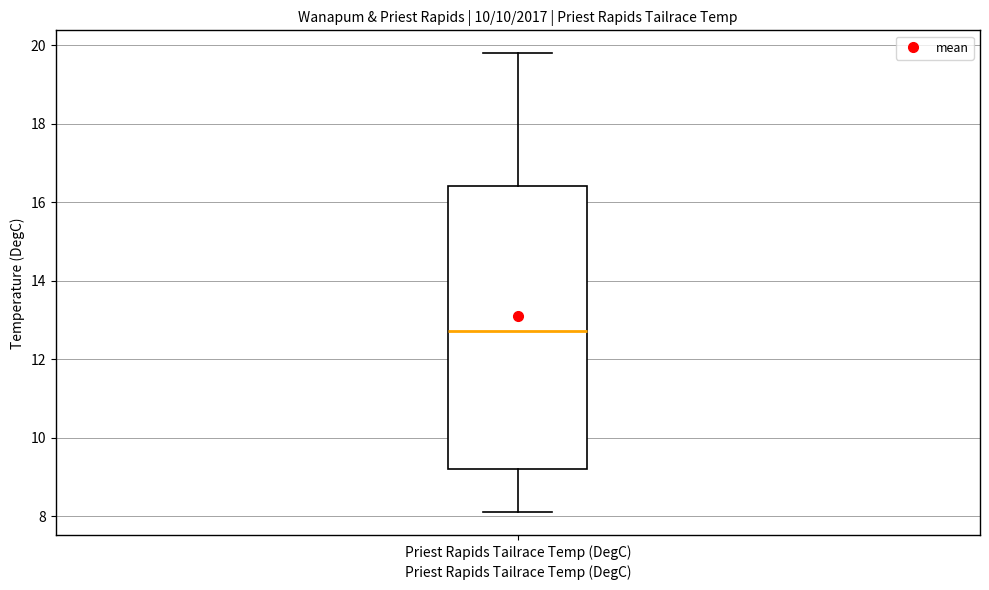

Transcribe this box plot: give where the median line is, the range the box spans, and where the two whiskers end, as read against the y-axis. The values are not printed on the chart, so give them approximately, as read against the axis.

median 12.8, box 9.2 to 16.4, whiskers 8.2 to 19.8